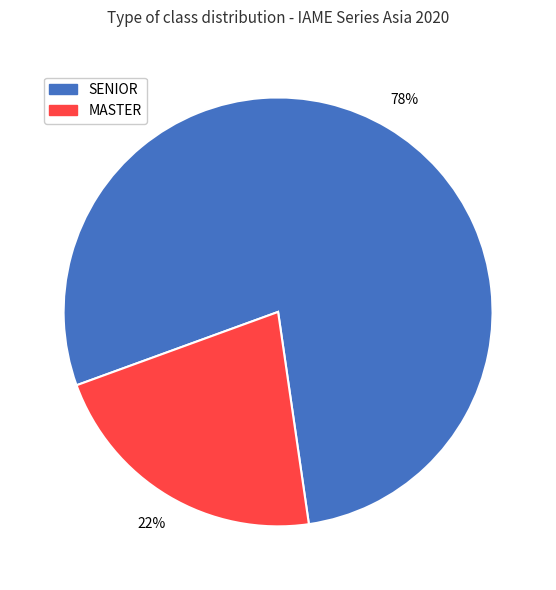

Is there any slice that represents more than half of the pie?

Yes